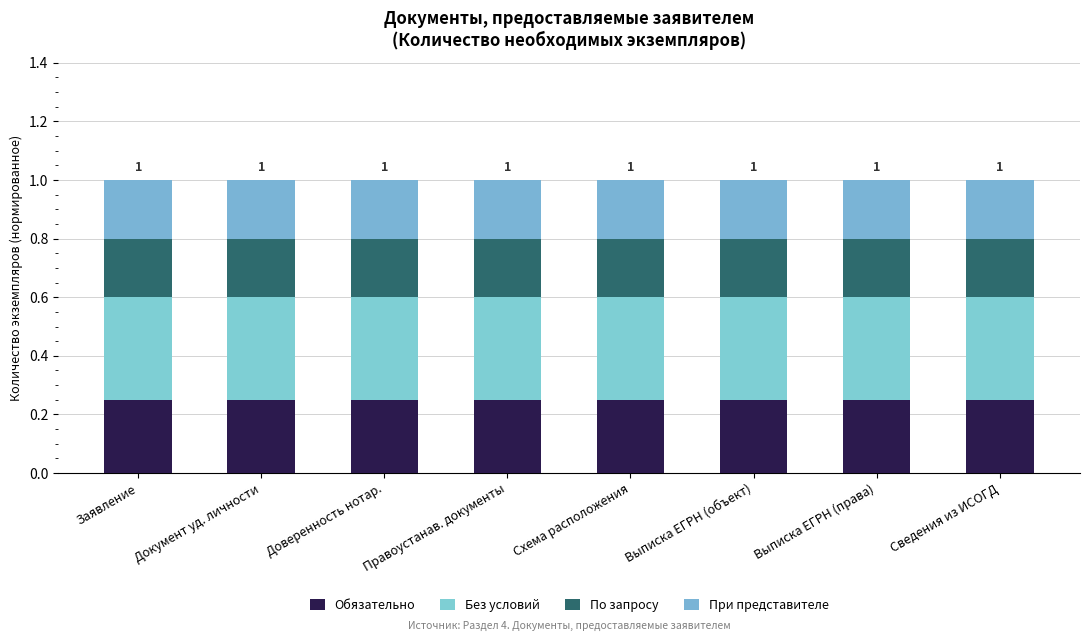

Rank the categories by Обязательно value from highest to lowest.

Заявление, Документ уд. личности, Доверенность нотар., Правоустанав. документы, Схема расположения, Выписка ЕГРН (объект), Выписка ЕГРН (права), Сведения из ИСОГД